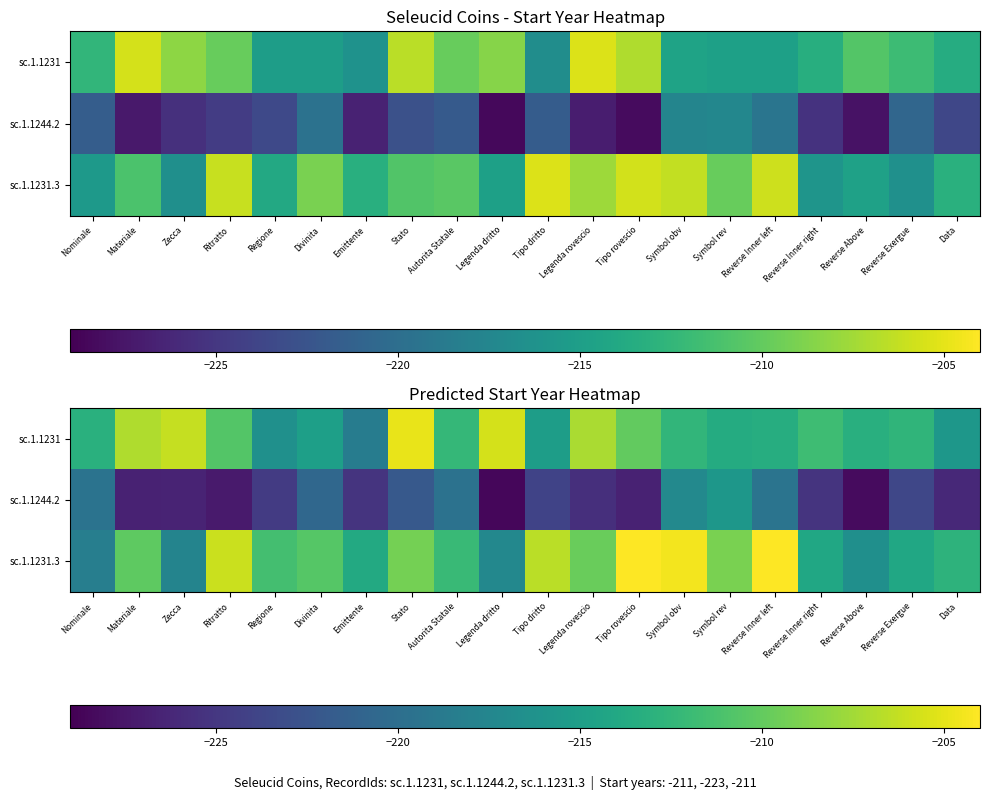

Which label corresponds to the largest value in the chart?

Tipo rovescio